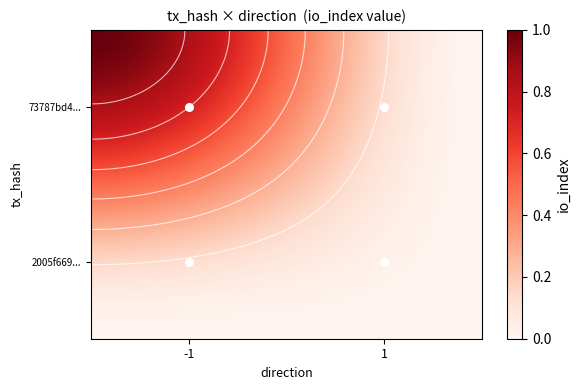

Reading left to right, list all the values displayed in this chart.

-1: 1	0
1: 0	0